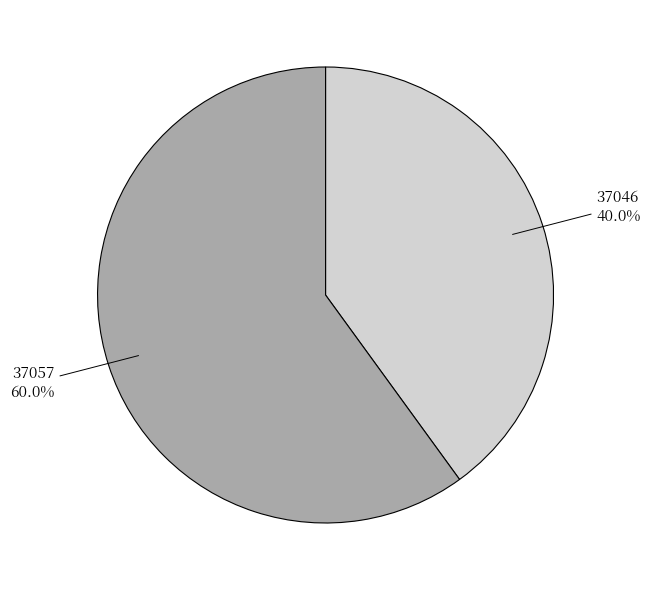

Which slice is the smallest?

37046